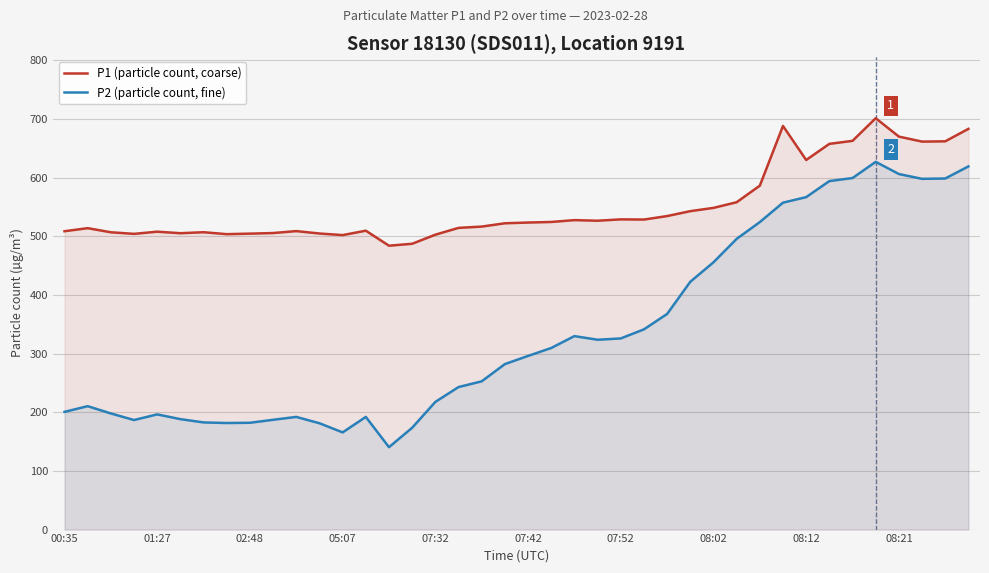

The value of P1 (particle count, coarse) at 25 is 941.4. True or false?

False